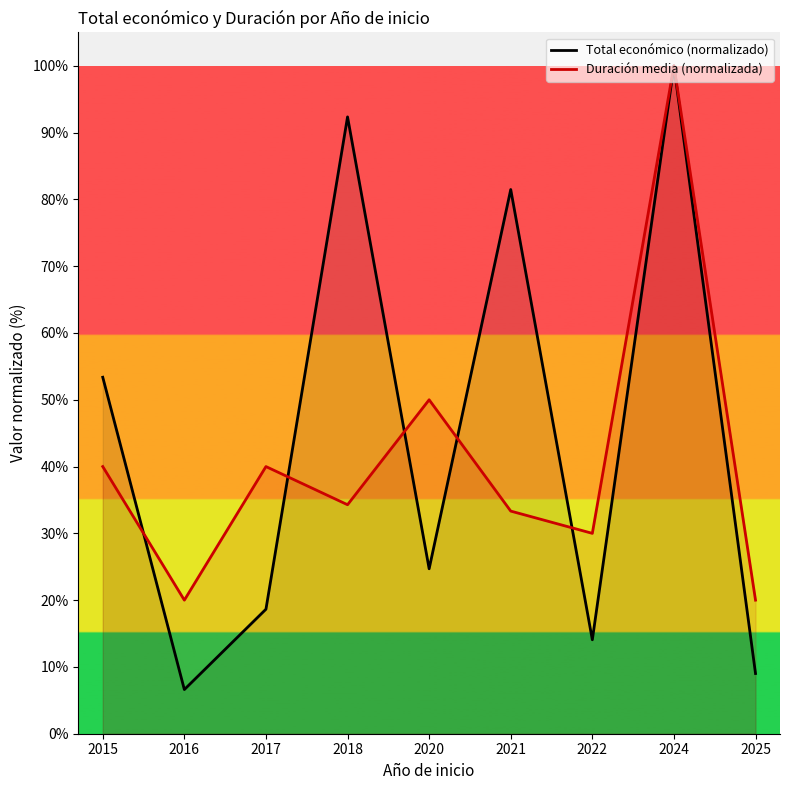

Where is Total económico (normalizado) nearest to the value 53?

2015